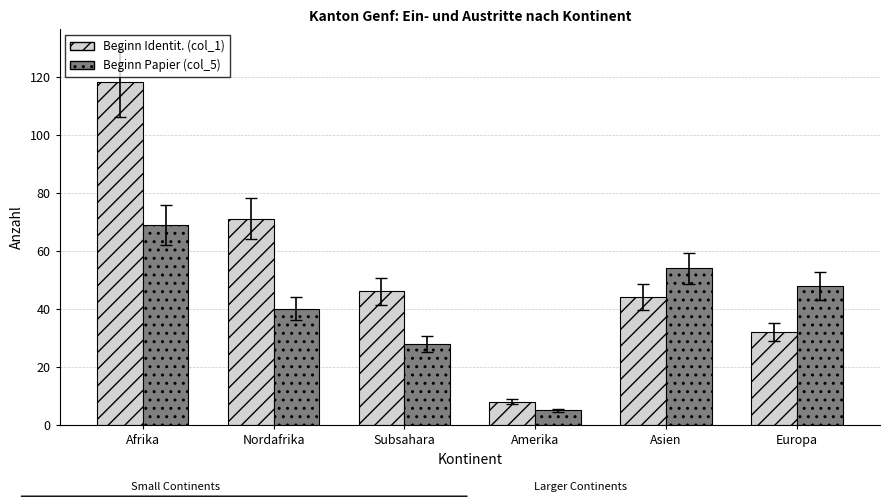

True or false: Beginn Identit. (col_1) has a value of 22 at Asien.

False